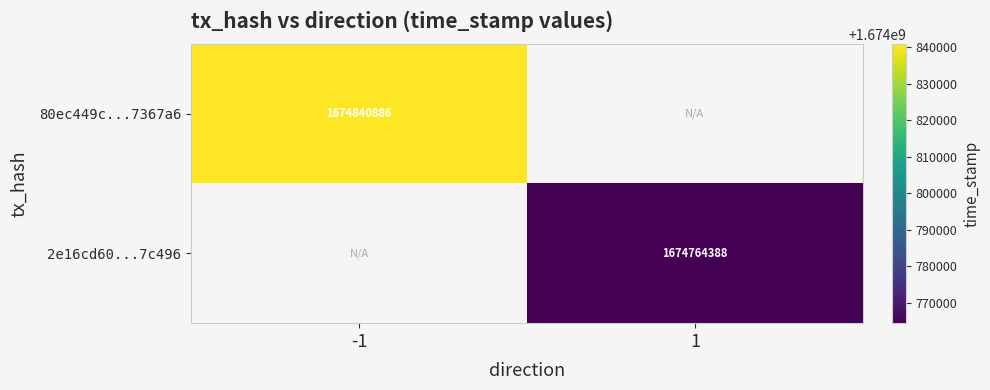

At which category does the chart reach its minimum across all series?

1